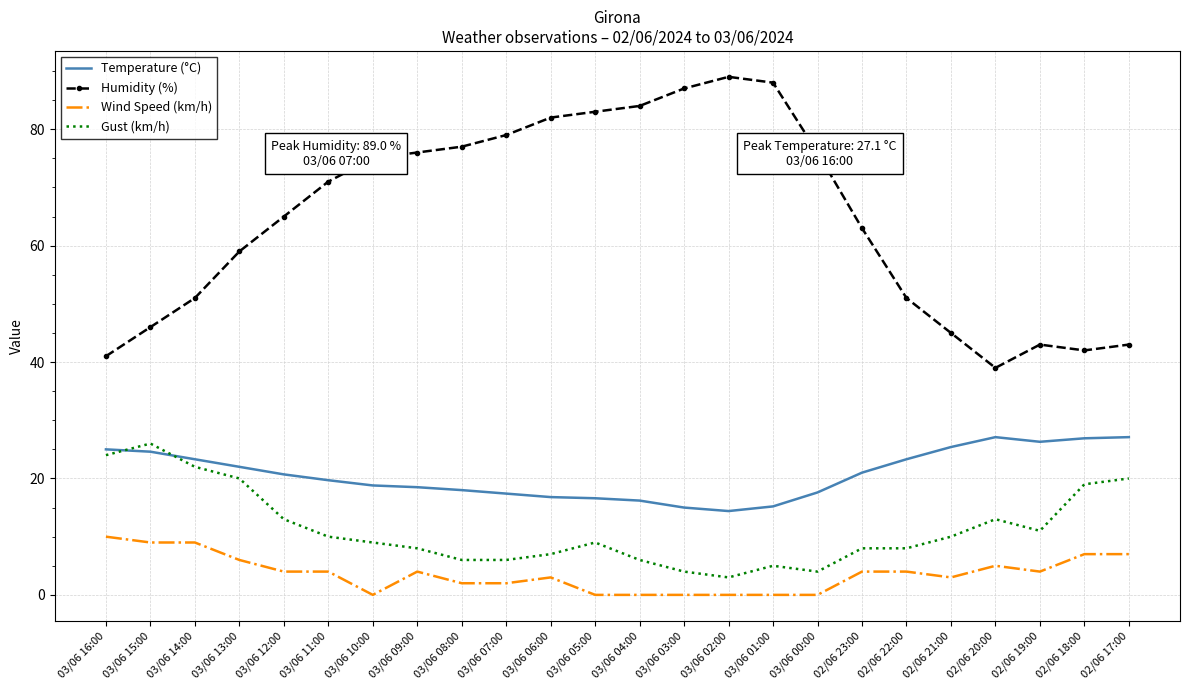

What are all the series names shown in the legend?

Temperature (°C), Humidity (%), Wind Speed (km/h), Gust (km/h)